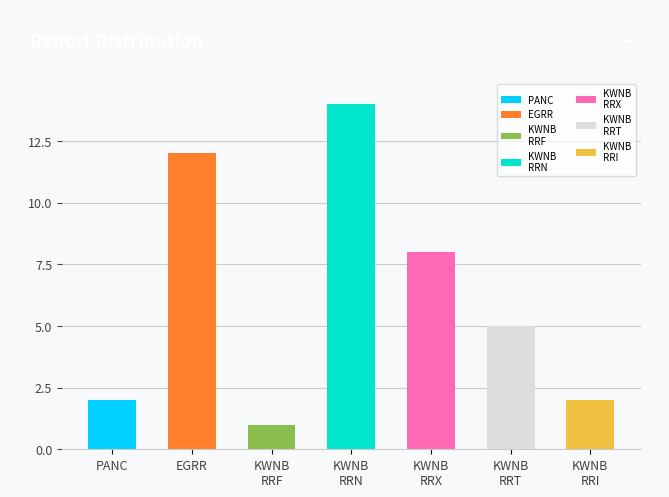

Count the number of categories in the chart.

7